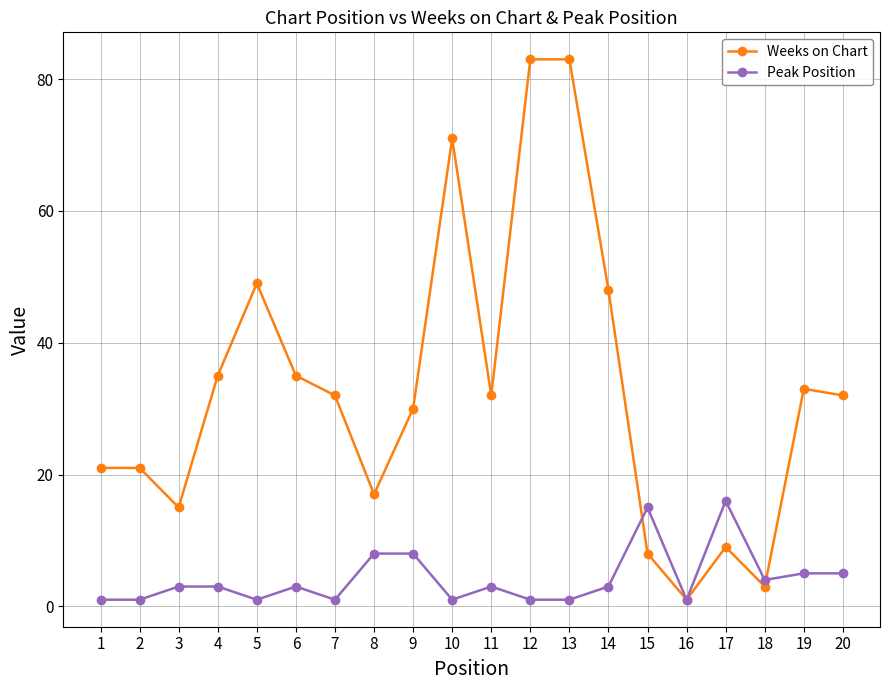

Which series has the widest spread of values?

Weeks on Chart